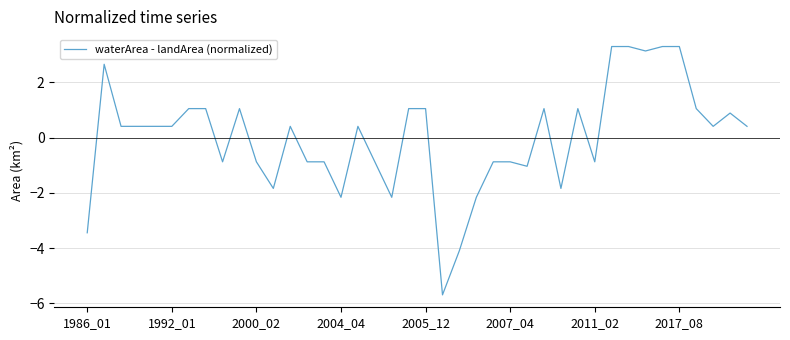

What is the minimum value shown in the chart?

-5.7